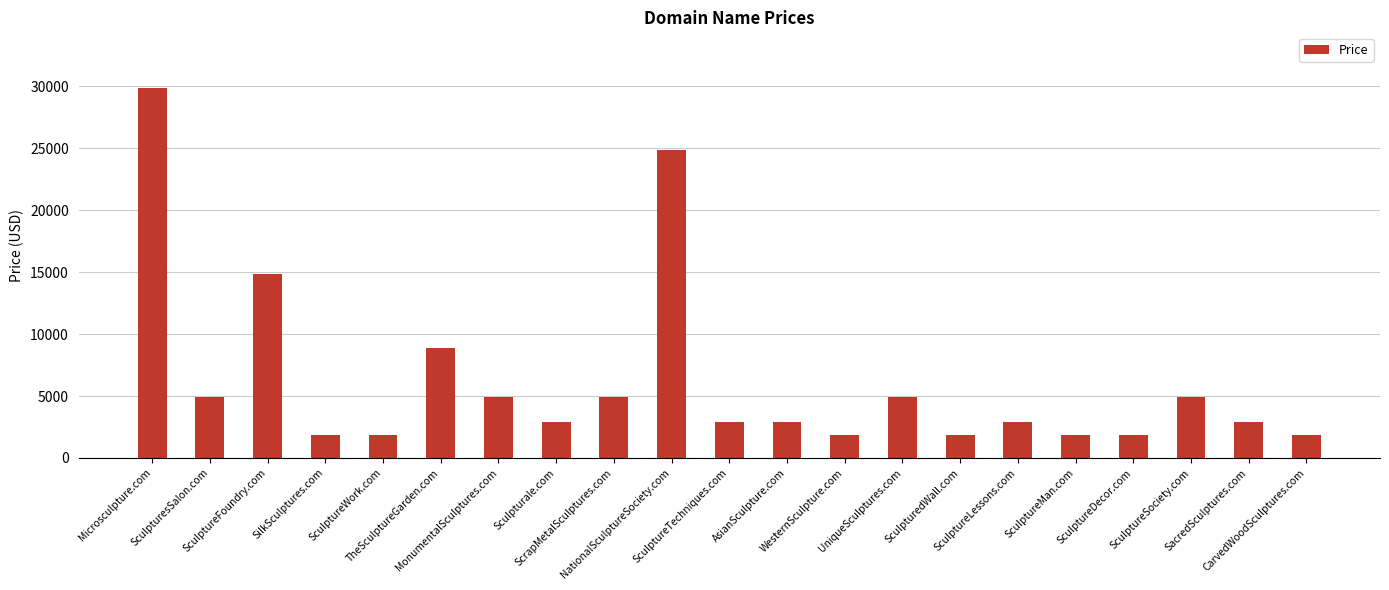

What is the maximum value shown in the chart?

29888